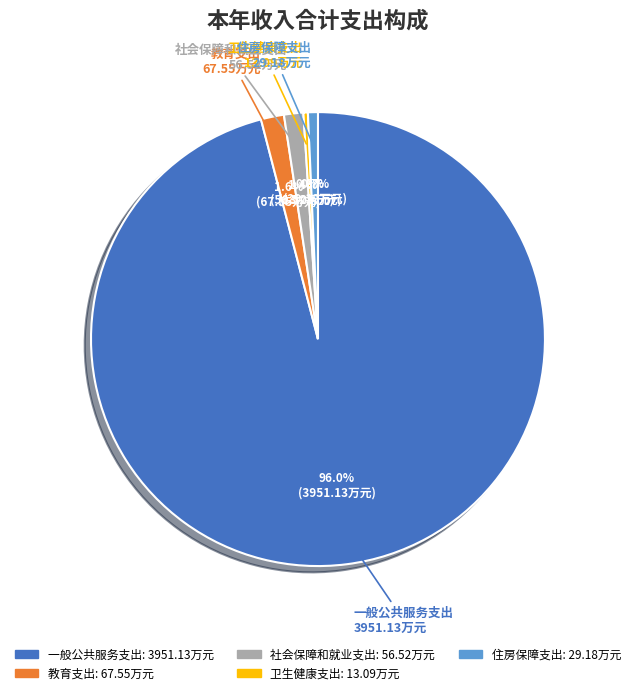

True or false: 住房保障支出 accounts for 1% of the total.

True